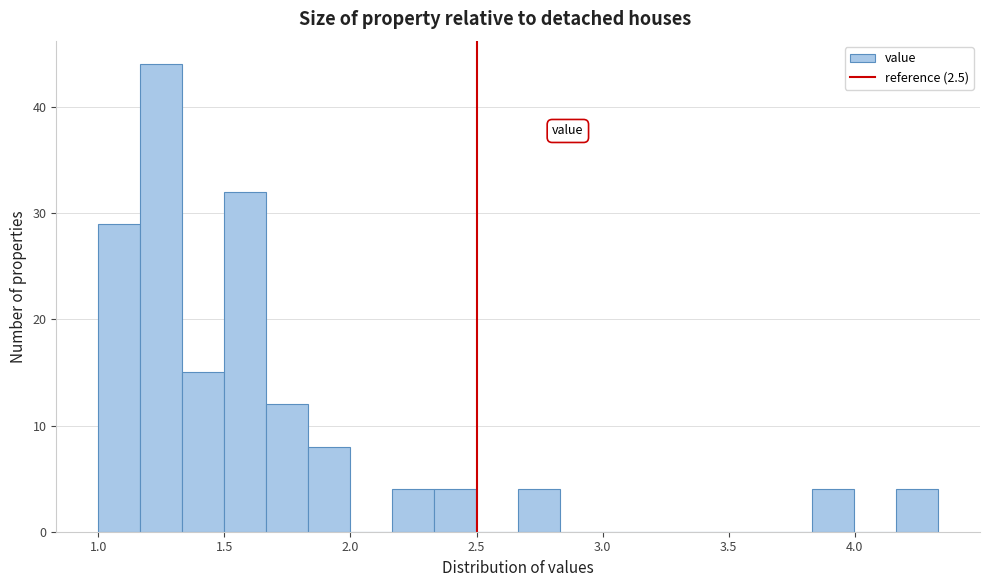

Around what value on the x-axis is the tallest bar? Give the approximate position of its centre, as read against the axis.

1.25